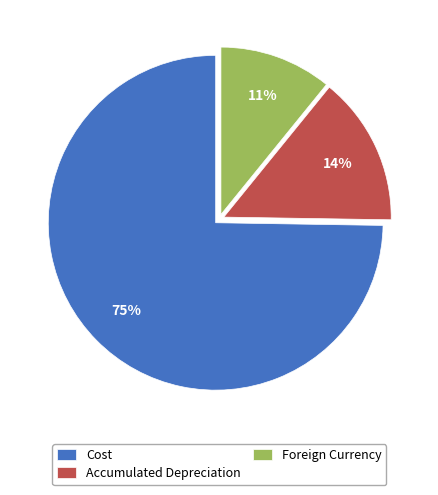

Rank the categories by value from lowest to highest.

Foreign Currency, Accumulated Depreciation, Cost